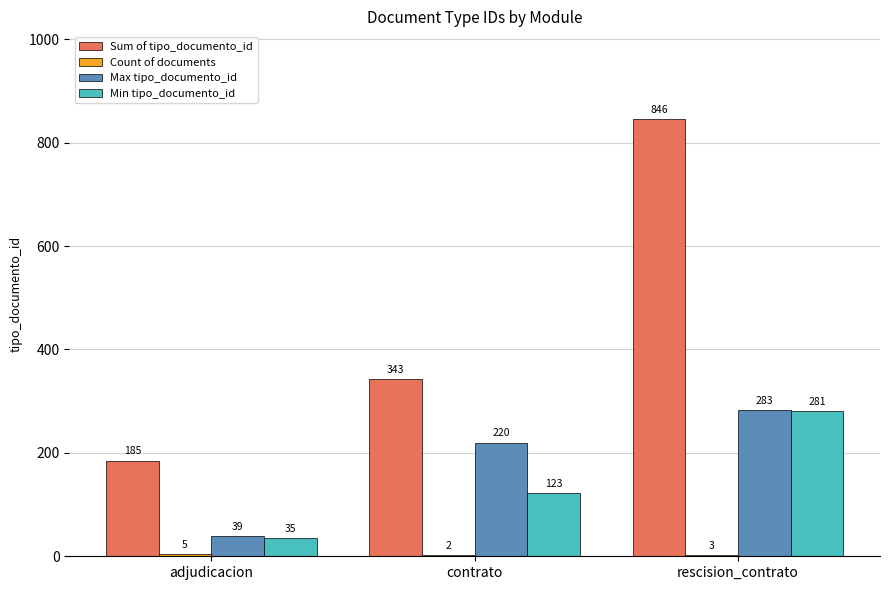

The Sum of tipo_documento_id series shows 277 at adjudicacion. True or false?

False